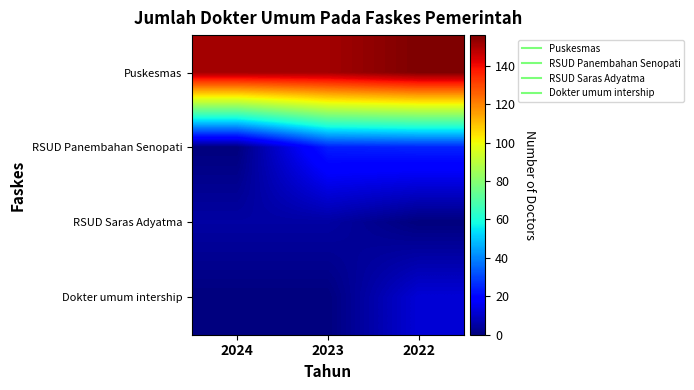

Which series has the largest total across all categories?

Puskesmas